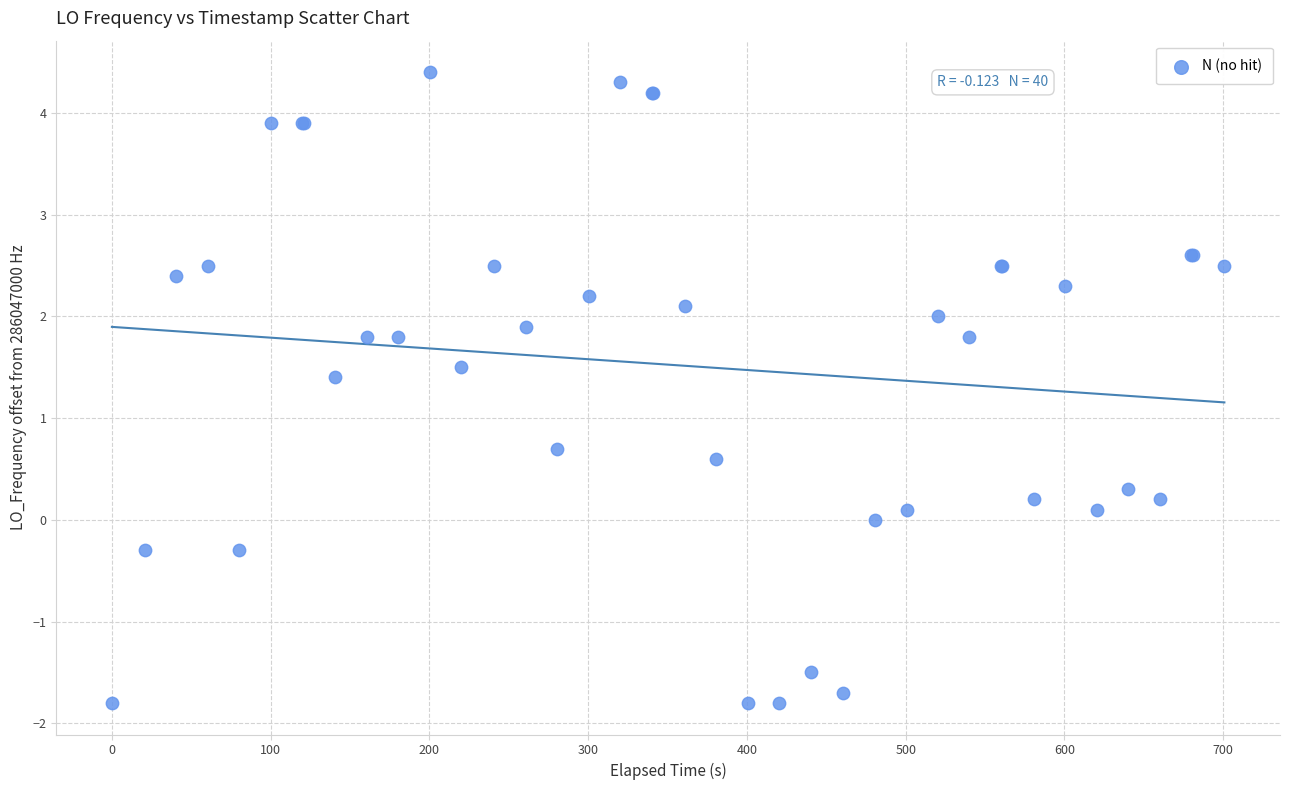

What Y value in the scatter plot is closest to 1?

0.7